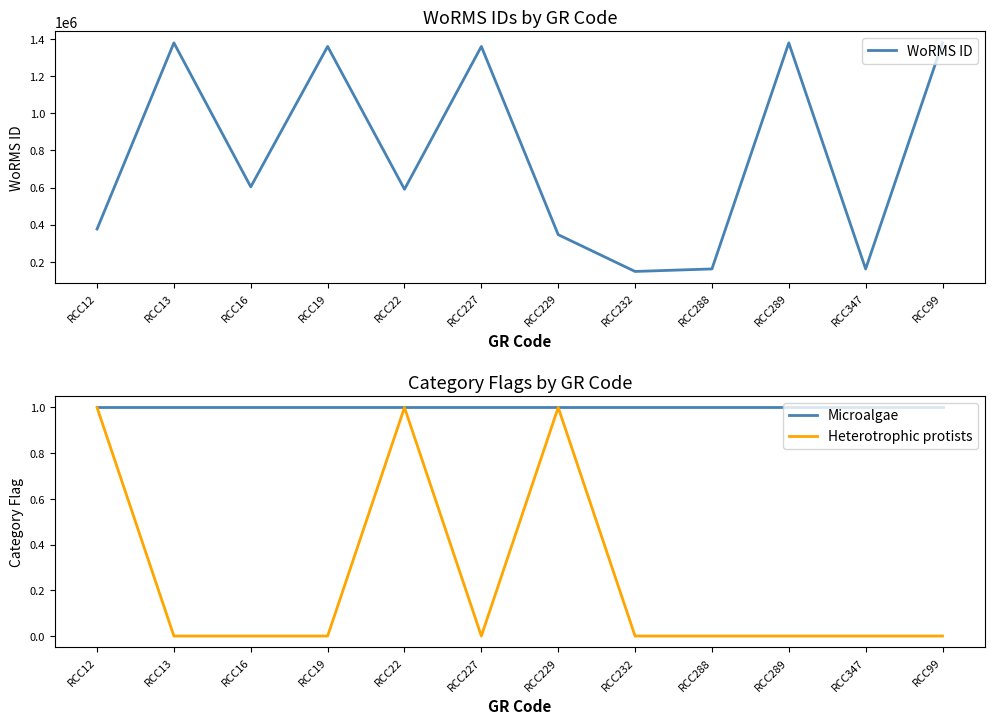

List the series in order of their peak value, lowest first.

Microalgae, Heterotrophic protists, WoRMS ID